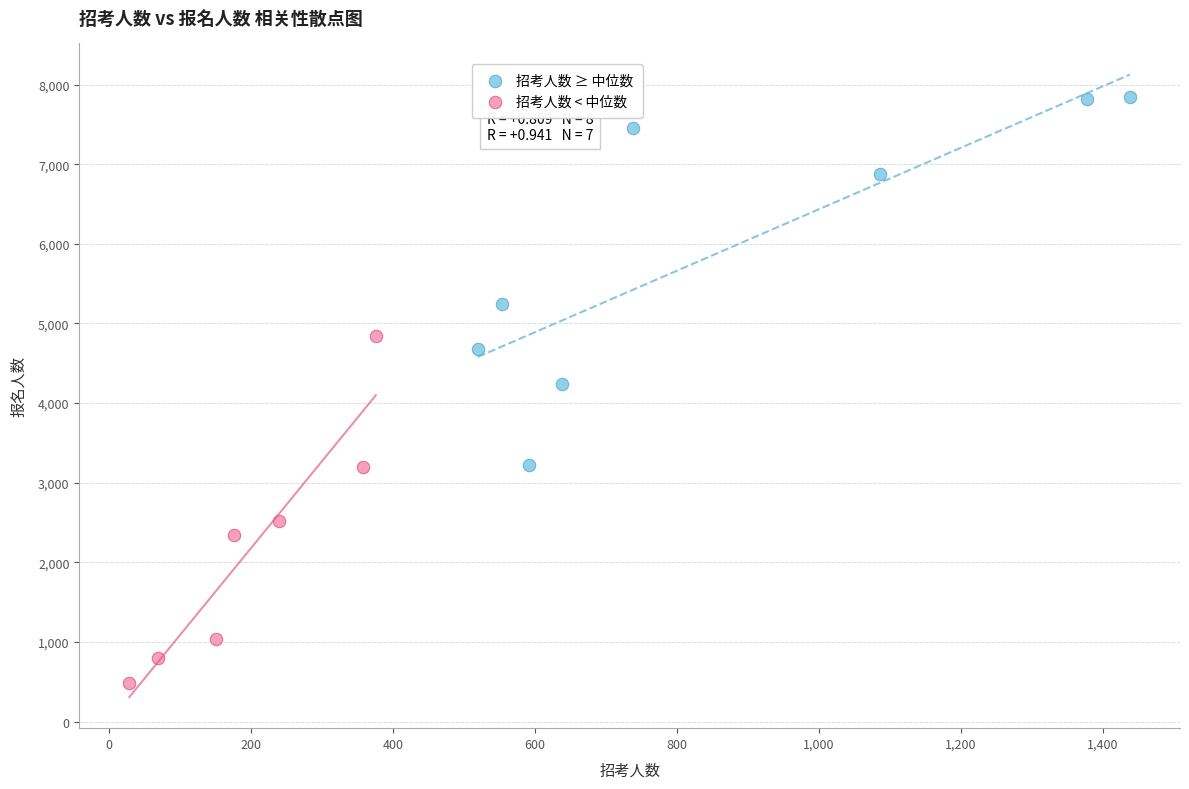

Which series contains the highest Y value?

招考人数 ≥ 中位数